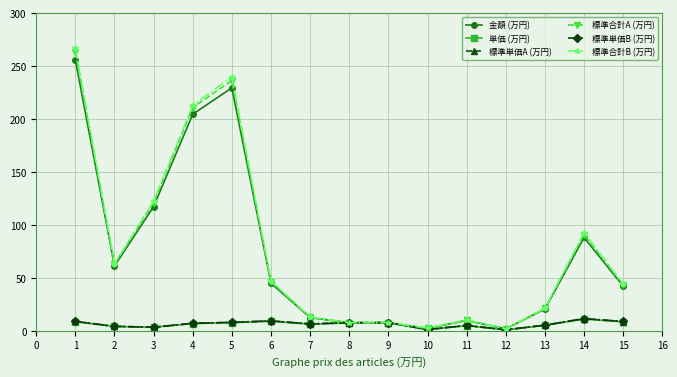

How many data points in 標準合計A (万円) are less than 43?

7